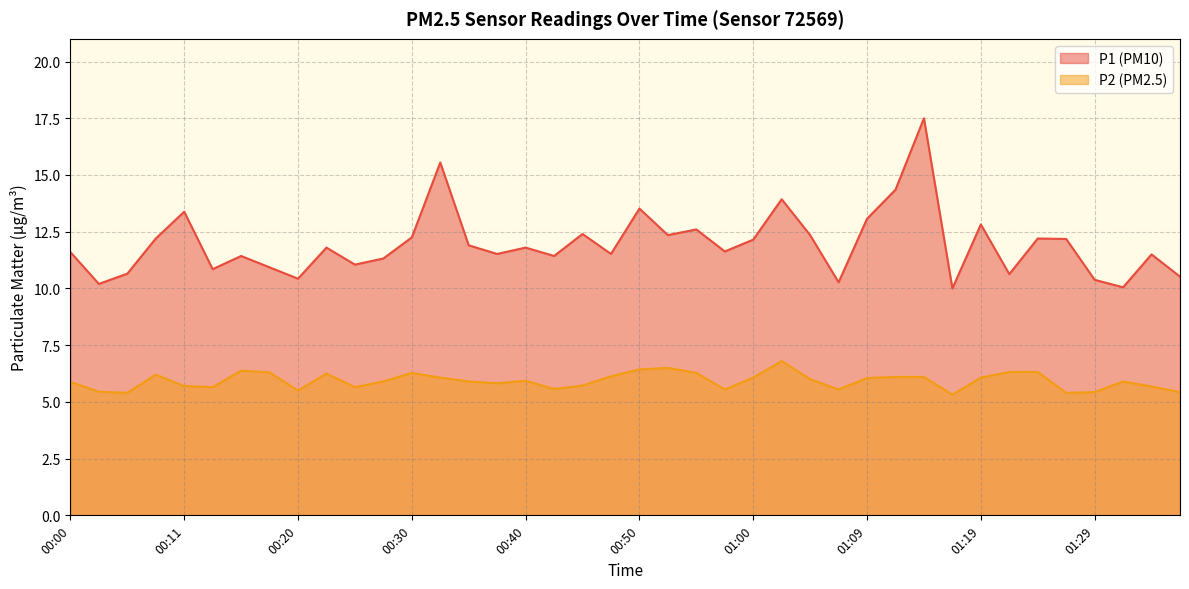

What are all the series names shown in the legend?

P1 (PM10), P2 (PM2.5)